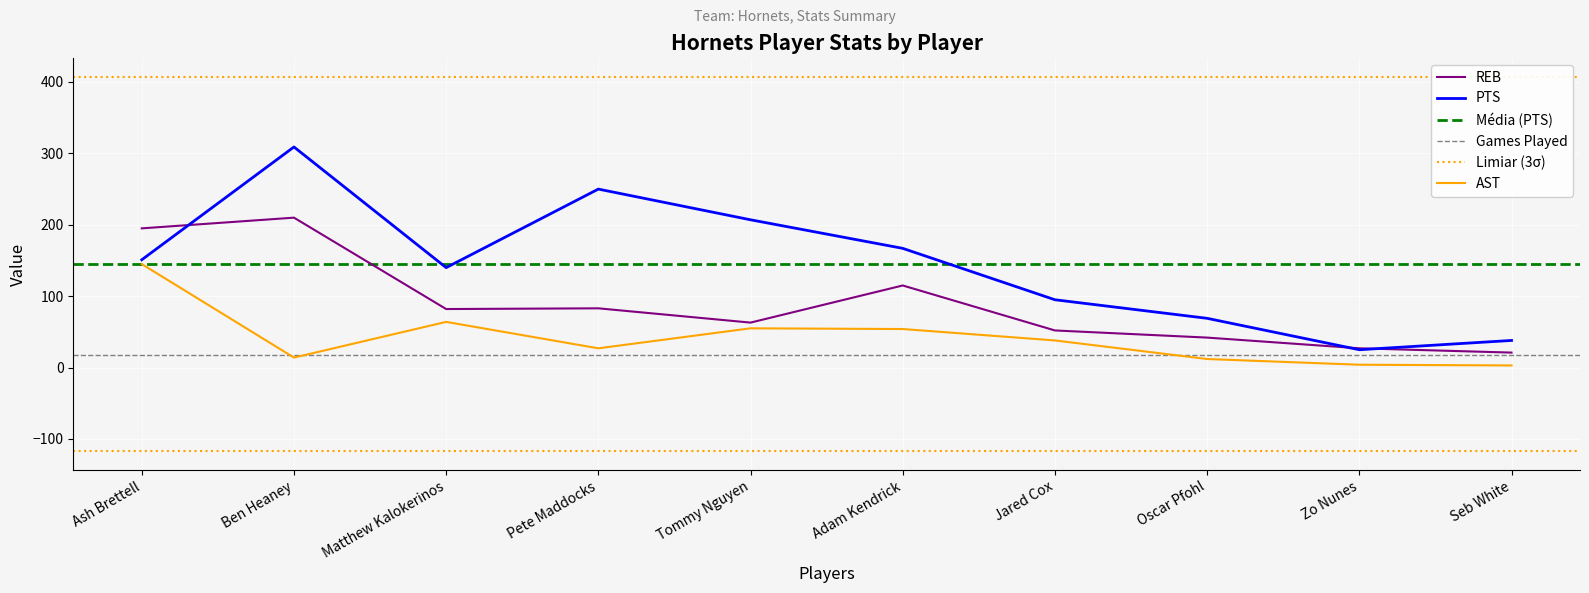

What is the average value of the REB series?

89